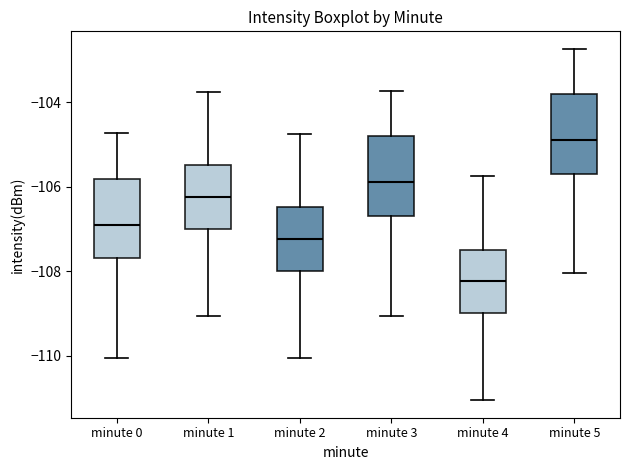

Where is the lower edge of the box for minute 5 on the y-axis? The values are not printed on the chart, so give them approximately, as read against the axis.

-105.6